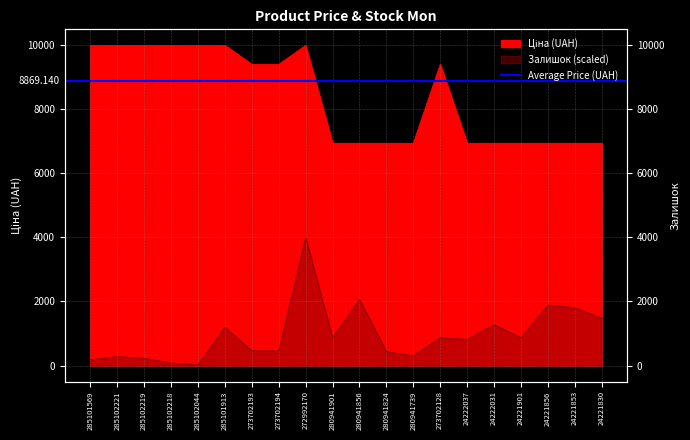

What value does the Залишок series have at 24222031?

1270.7